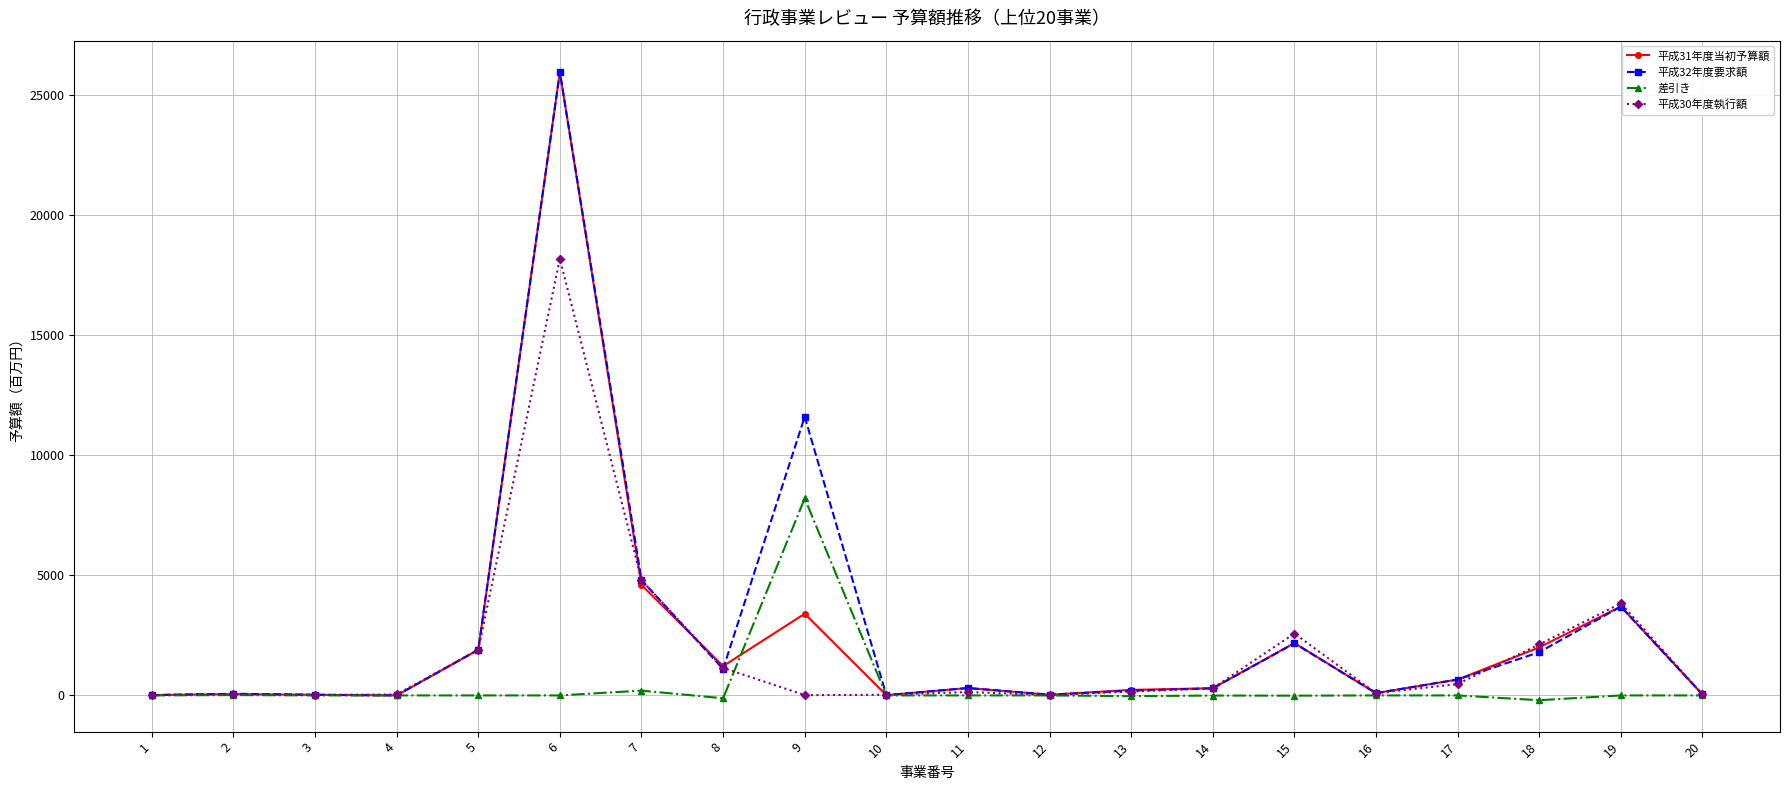

True or false: 平成30年度執行額 has a value of 2577.0 at 15.

True